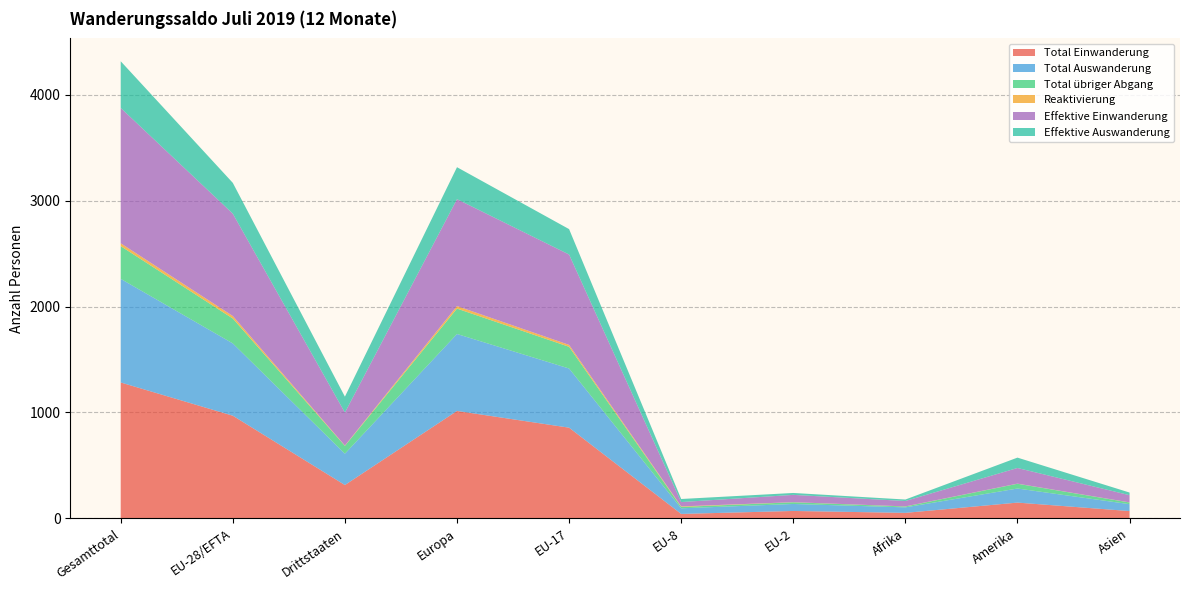

Reading right to left, what are all the values shown in this chart?

Total Einwanderung: Asien=68	Amerika=148	Afrika=51	EU-2=69	EU-8=41	EU-17=856	Europa=1014	Drittstaaten=314	EU-28/EFTA=969	Gesamttotal=1283
Total Auswanderung: Asien=65	Amerika=133	Afrika=52	EU-2=66	EU-8=53	EU-17=559	Europa=727	Drittstaaten=296	EU-28/EFTA=683	Gesamttotal=979
Total übriger Abgang: Asien=16	Amerika=45	Afrika=8	EU-2=16	EU-8=13	EU-17=205	Europa=240	Drittstaaten=74	EU-28/EFTA=235	Gesamttotal=309
Reaktivierung: Asien=1	Amerika=1	Afrika=1	EU-2=1	EU-8=5	EU-17=18	Europa=24	Drittstaaten=3	EU-28/EFTA=24	Gesamttotal=27
Effektive Einwanderung: Asien=68	Amerika=148	Afrika=51	EU-2=69	EU-8=41	EU-17=854	Europa=1010	Drittstaaten=312	EU-28/EFTA=967	Gesamttotal=1279
Effektive Auswanderung: Asien=25	Amerika=98	Afrika=14	EU-2=18	EU-8=29	EU-17=240	Europa=302	Drittstaaten=150	EU-28/EFTA=291	Gesamttotal=441